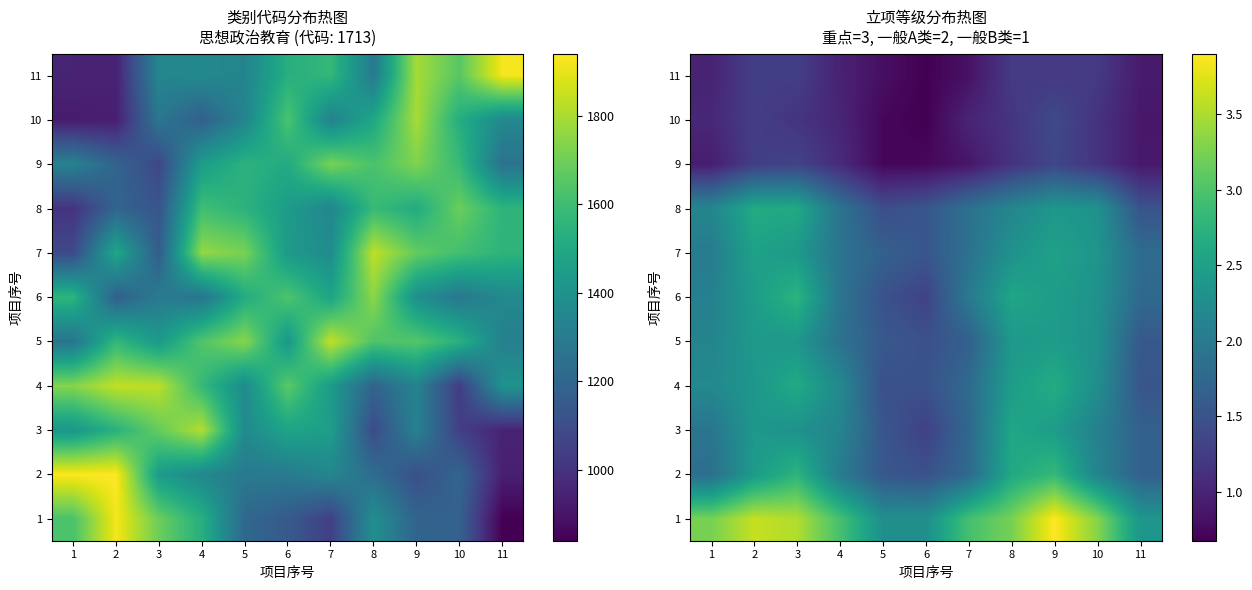

At how many categories does at least one series exceed 3?

6